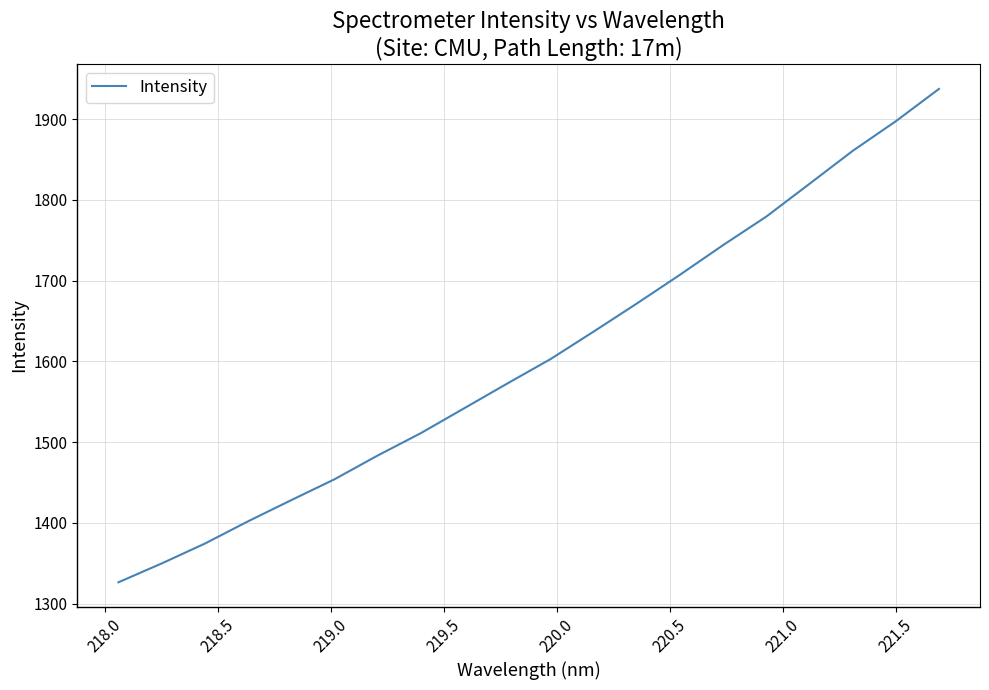

What is the difference between the maximum and minimum values?

610.9